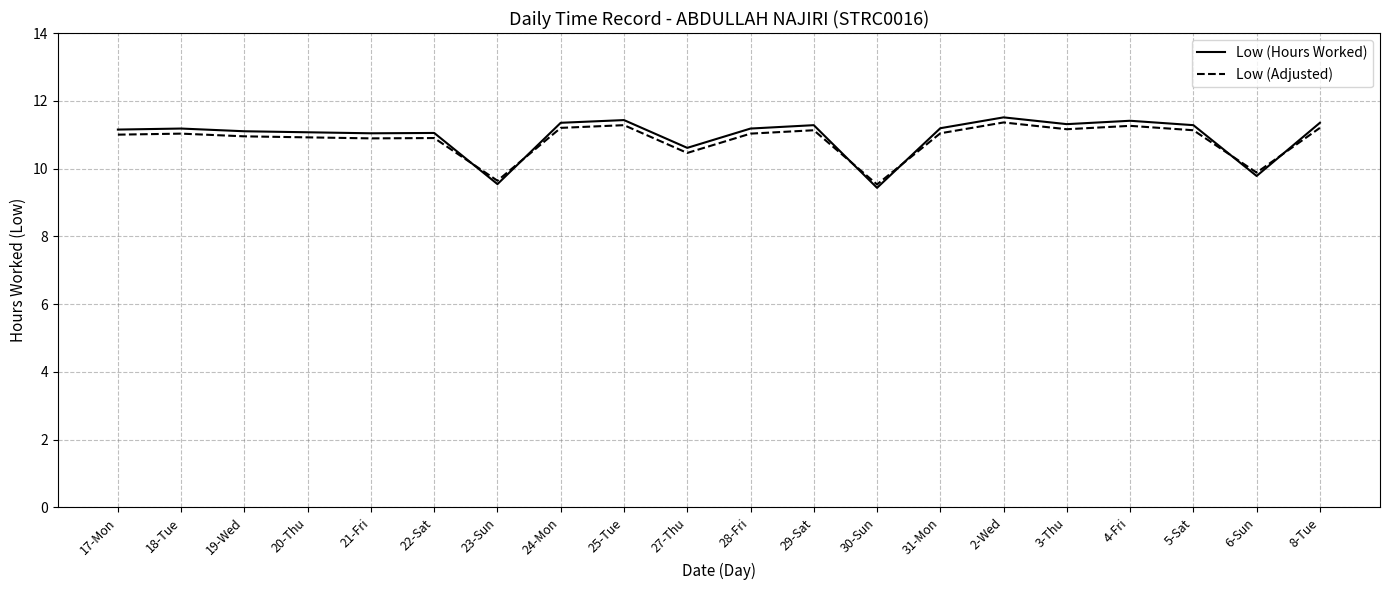

How many times do Low (Adjusted) and Low (Hours Worked) cross each other?

6